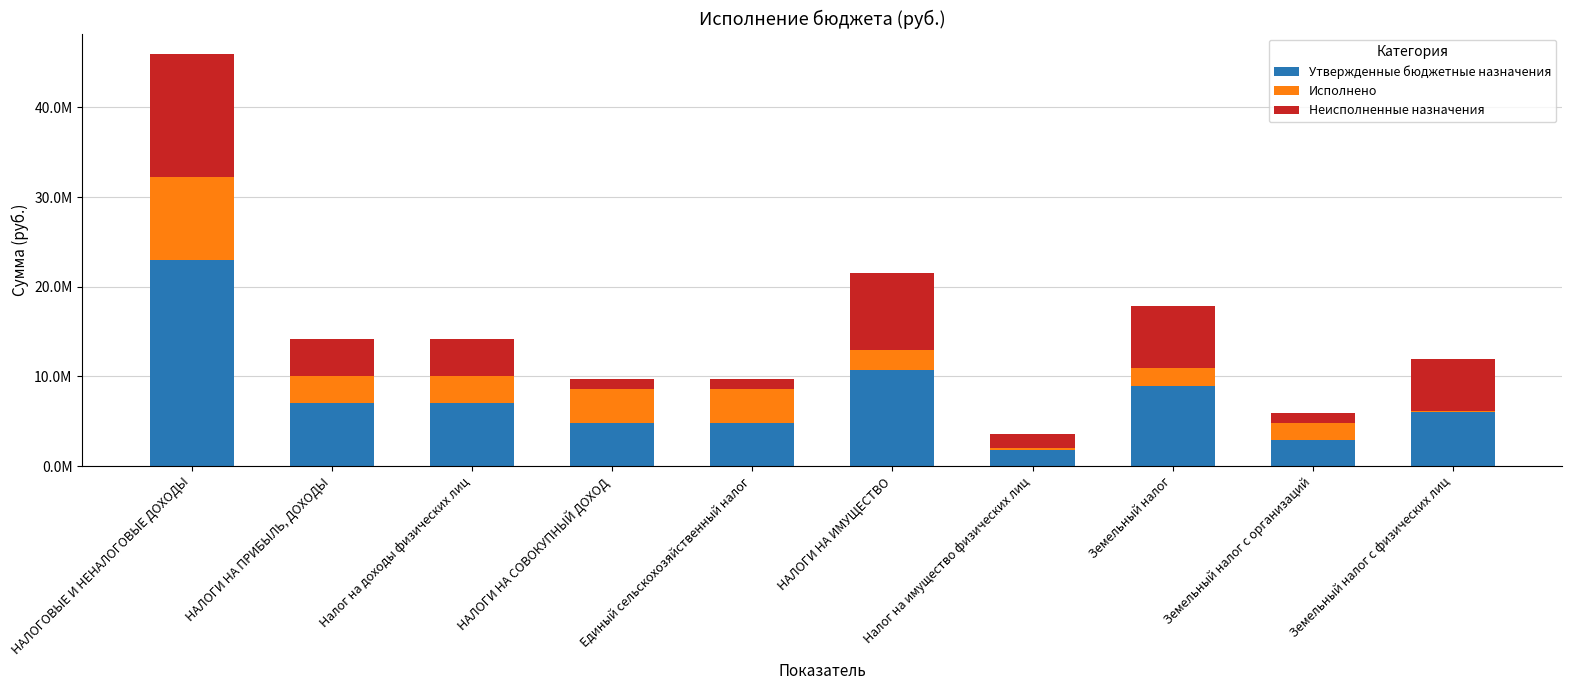

What is the label of the 6th bar from the right?

Единый сельскохозяйственный налог